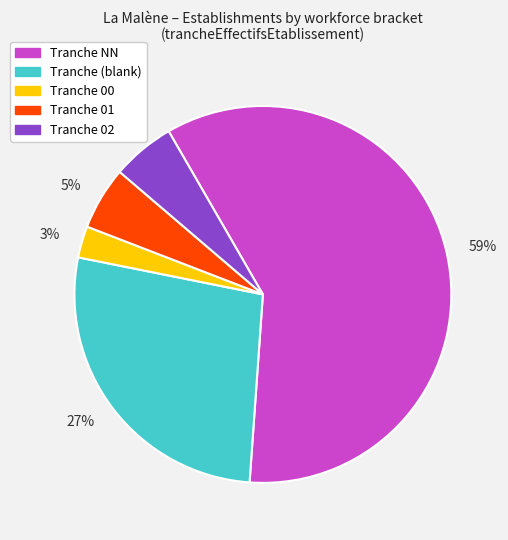

Does any single category account for the majority?

Yes